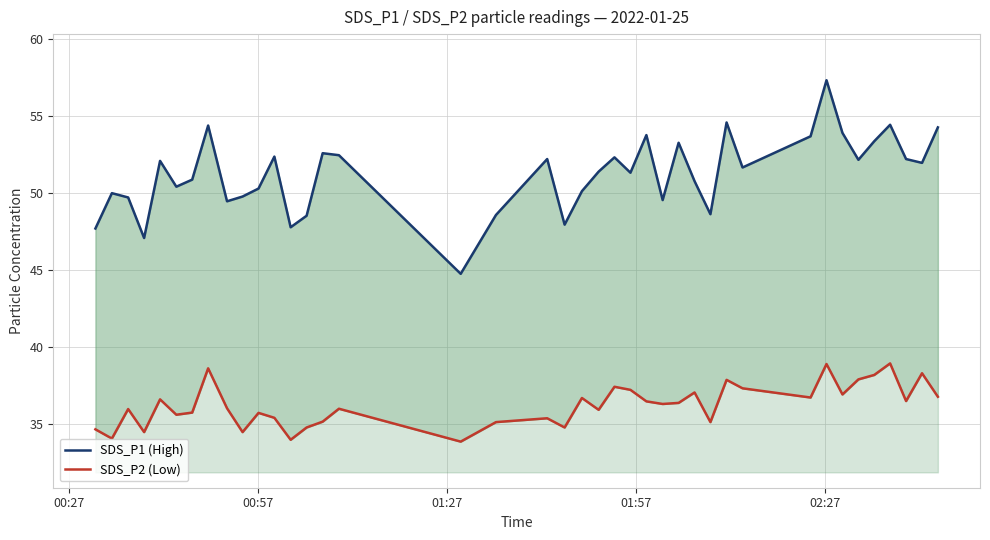

Which series has the largest total across all categories?

SDS_P1 (High)